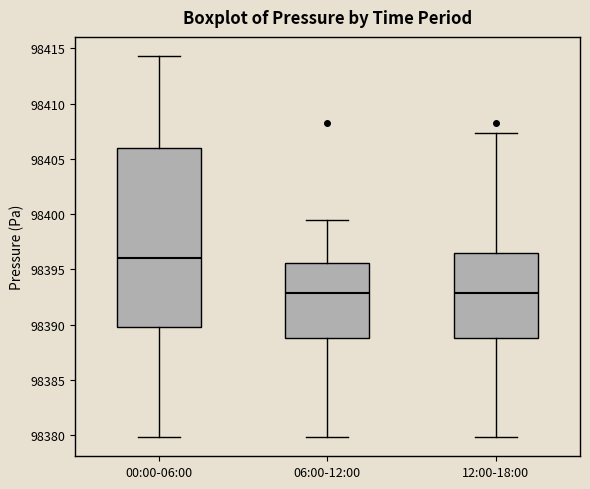

Reading left to right, transcribe this box plot: for each box, give where its median line is, the range the box spans, and where its two whiskers end, as read against the y-axis. The values are not printed on the chart, so give them approximately, as read against the axis.

00:00-06:00: median 98396.0, box 98390.0 to 98406.0, whiskers 98380.0 to 98414.5
06:00-12:00: median 98393.0, box 98389.0 to 98395.5, whiskers 98380.0 to 98399.5
12:00-18:00: median 98393.0, box 98389.0 to 98396.5, whiskers 98380.0 to 98407.5